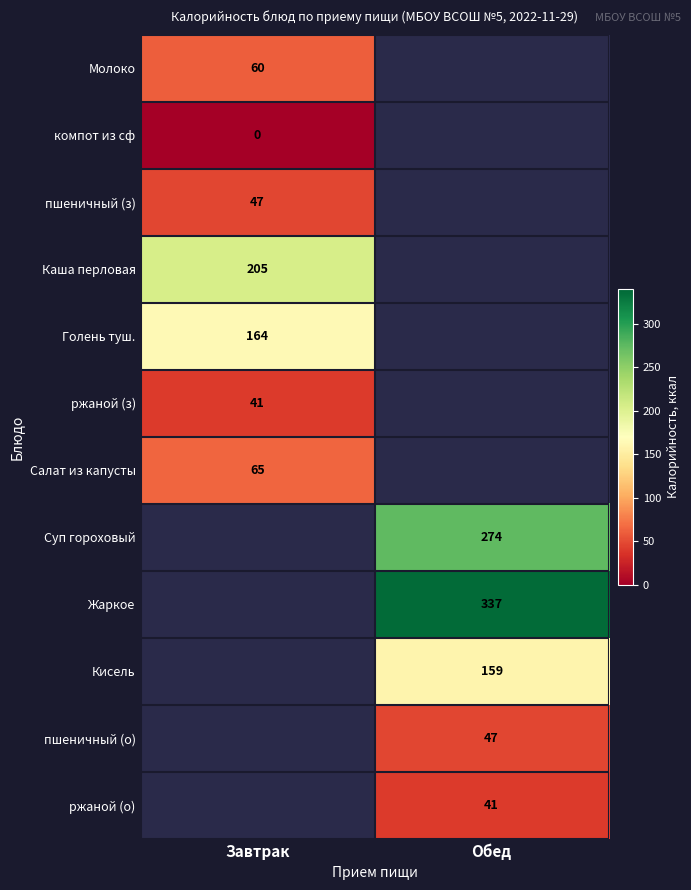

The пшеничный (о) series shows 15 at Обед. True or false?

False